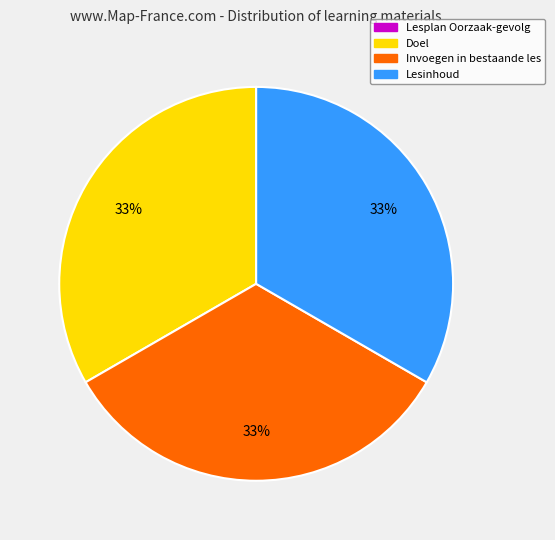

Is the sum of Invoegen in bestaande les and Lesinhoud greater than half?

Yes